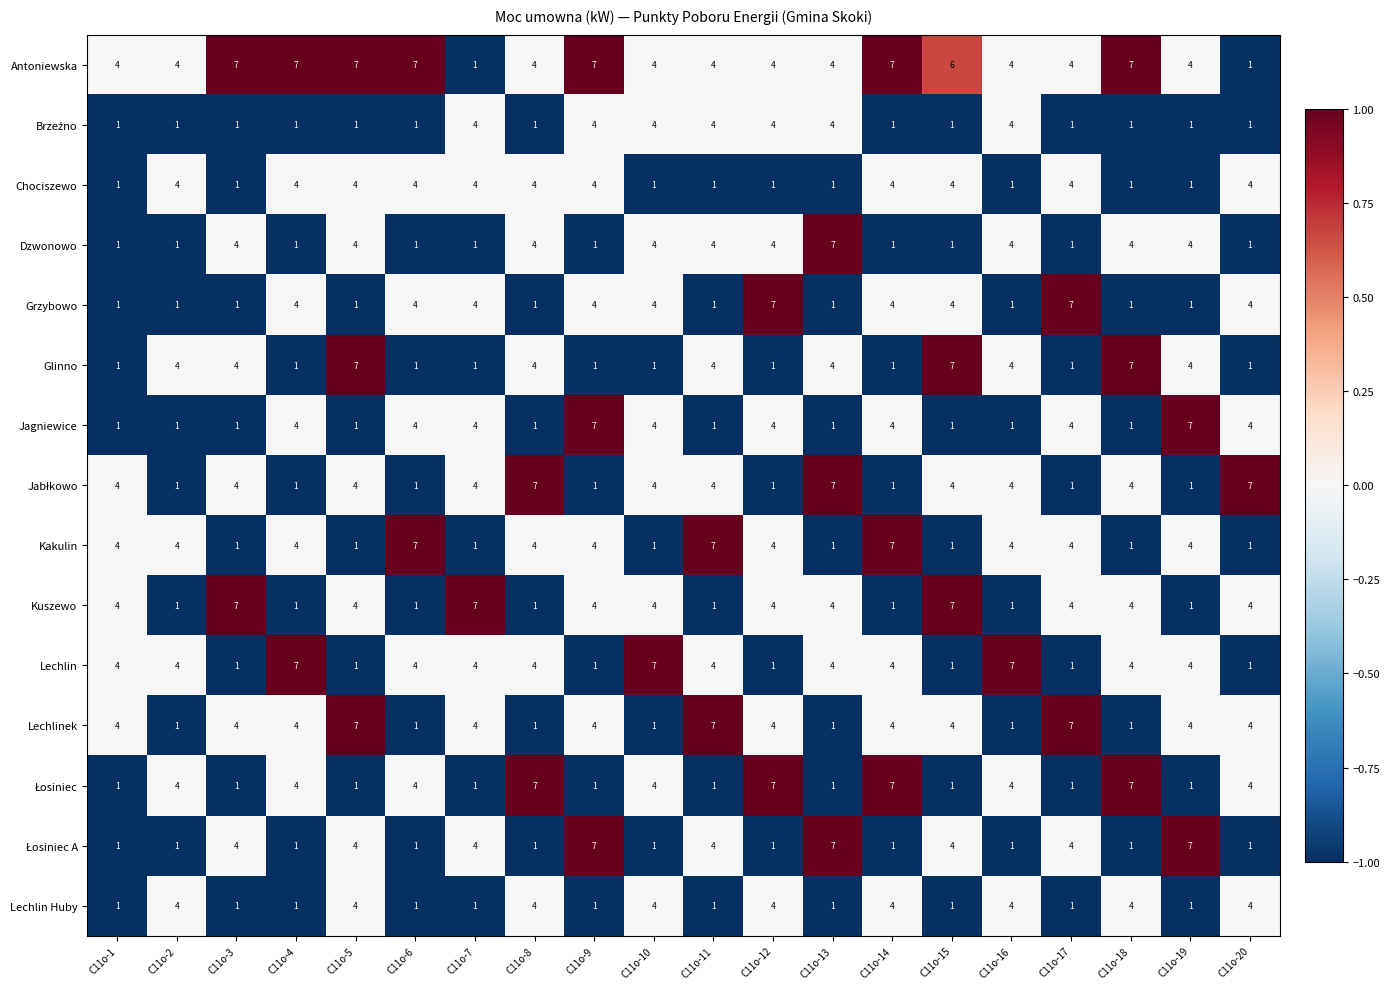

What is the difference between the highest and lowest values at C11o-16?

6